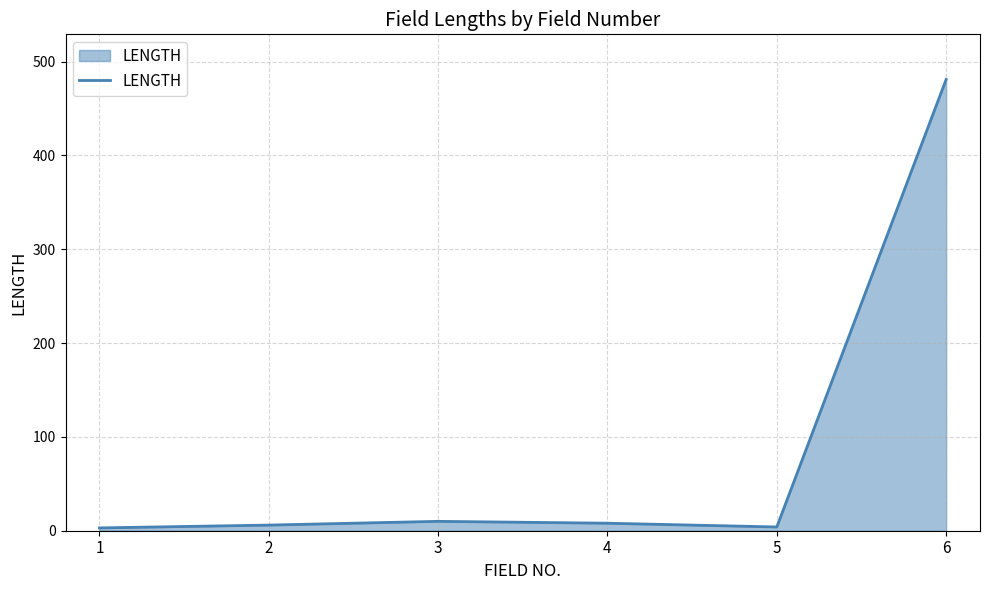

What is the approximate value at 3, to the nearest 10?

10